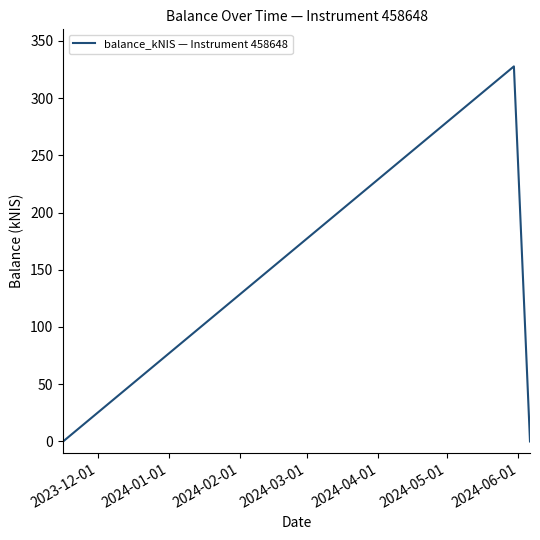

What is the difference between the maximum and minimum values?

327.6